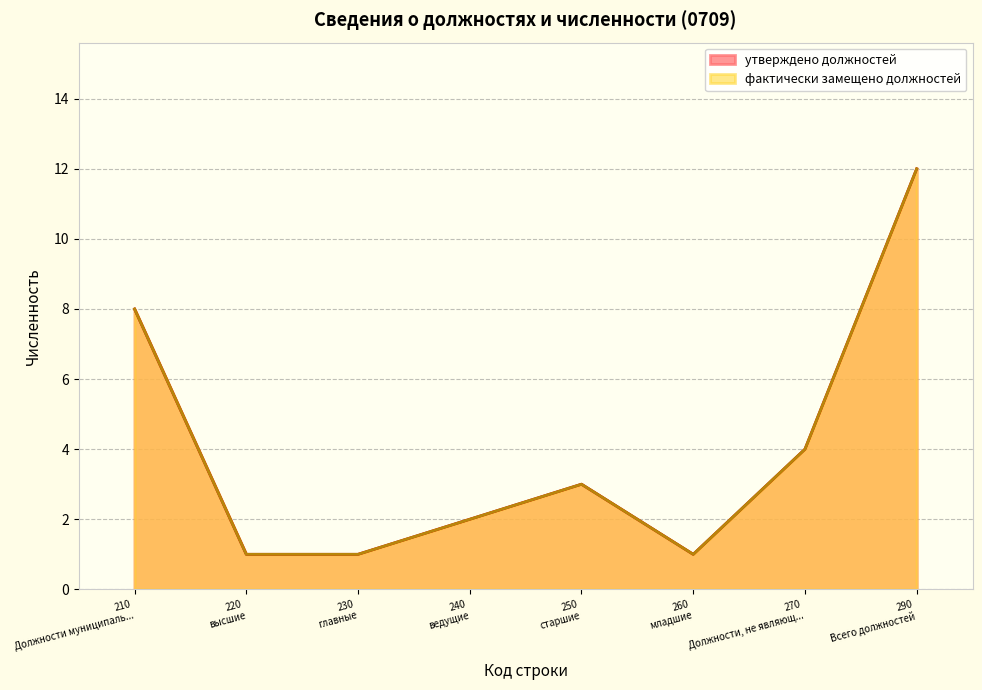

Rank the categories by фактически замещено должностей value from highest to lowest.

290, 210, 270, 250, 240, 220, 230, 260